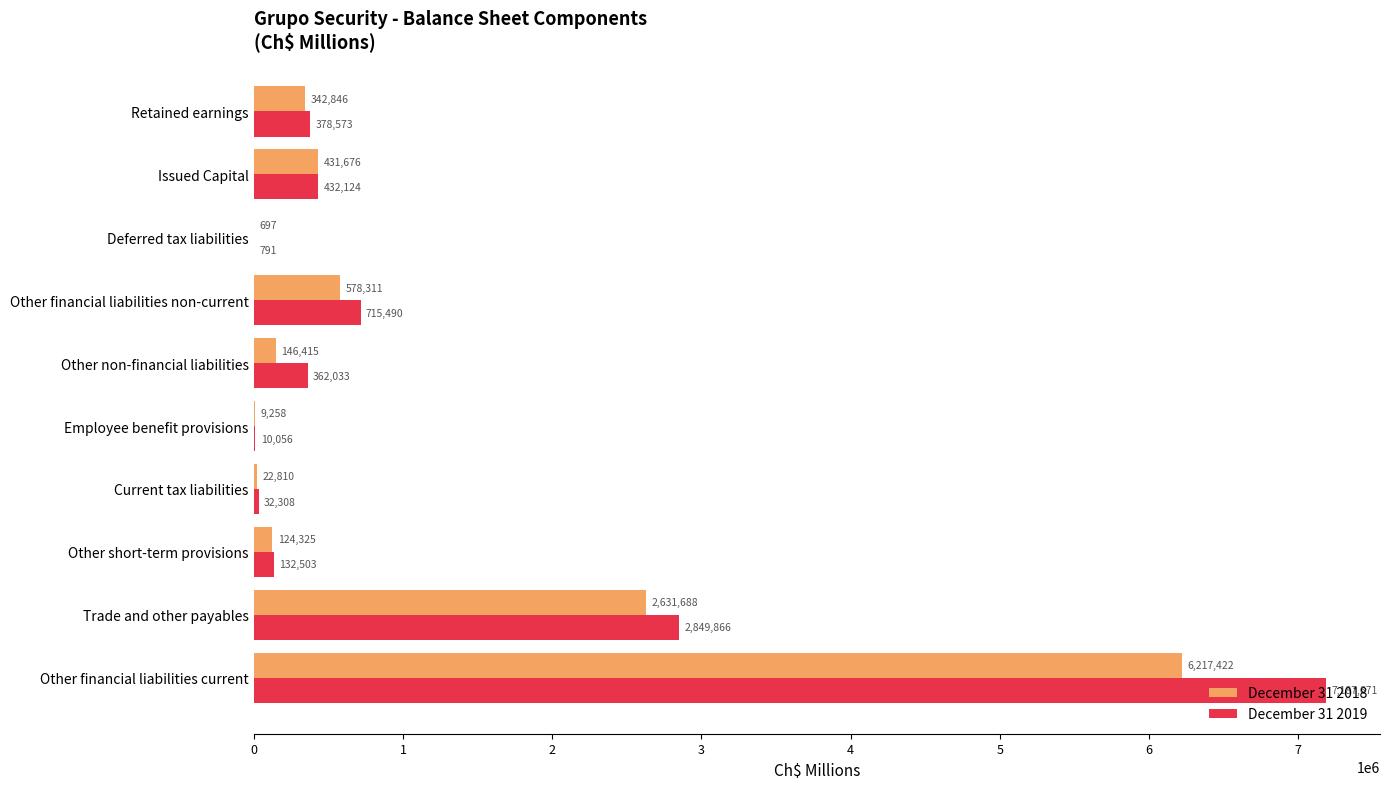

At which label is December 31 2018 closest to 3109059?

Trade and other payables